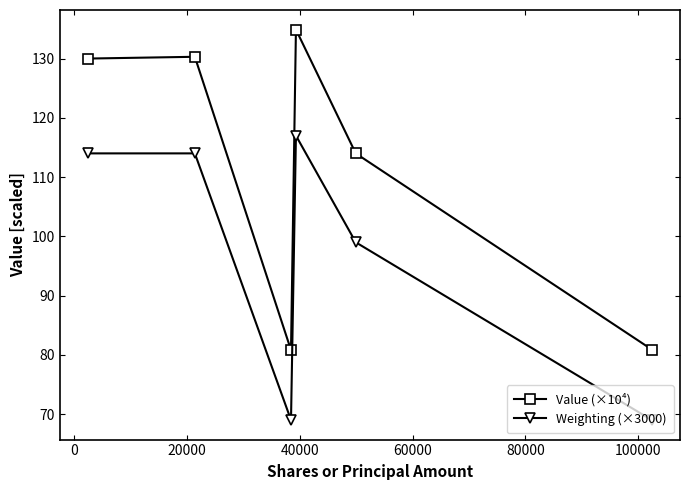

True or false: Weighting (×3000) and Value (×10⁴) intersect in this chart.

False